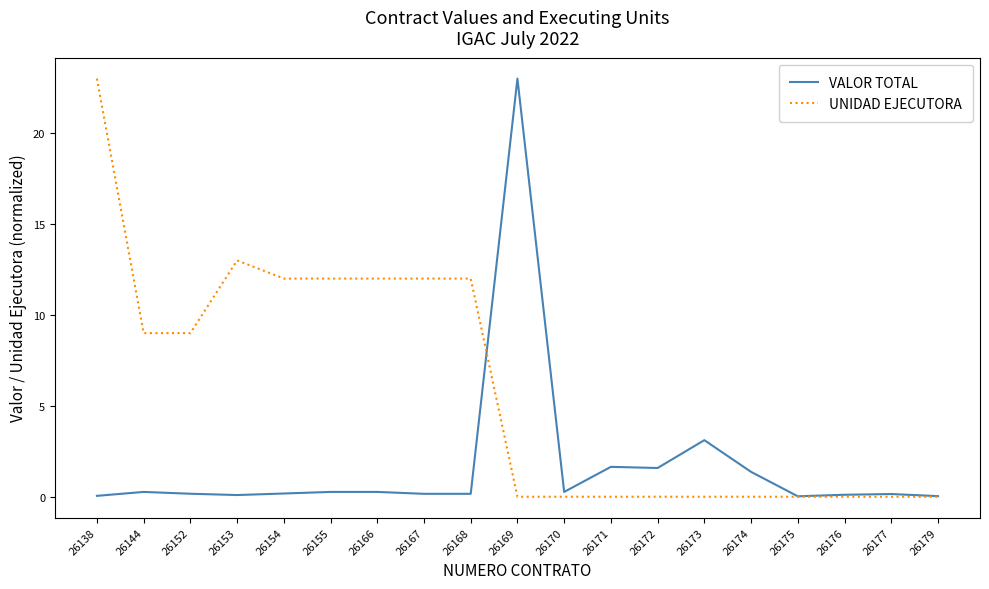

List the series in order of their overall mean, highest first.

UNIDAD EJECUTORA, VALOR TOTAL